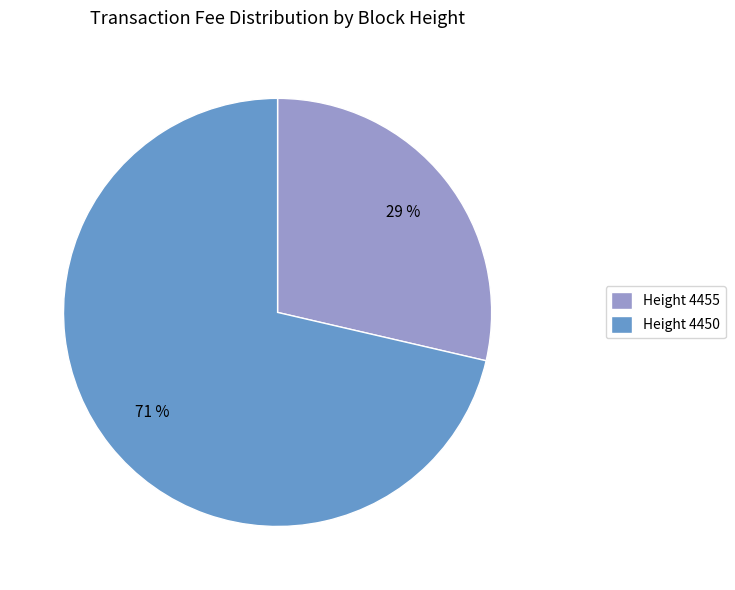

Which category has the smallest portion of the pie?

Height 4455